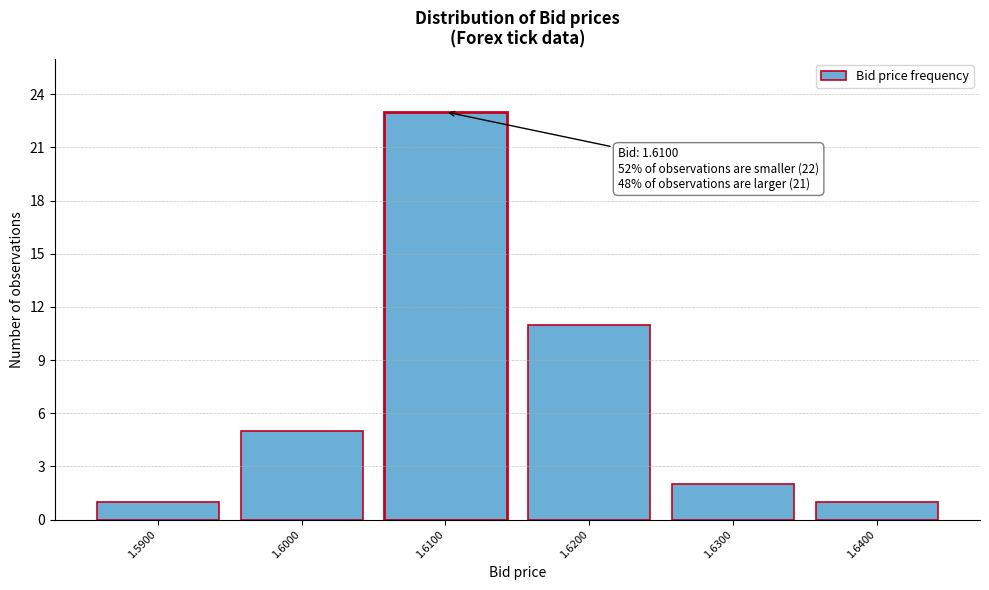

Which range on the x-axis has the tallest bar?

1.605 to 1.615